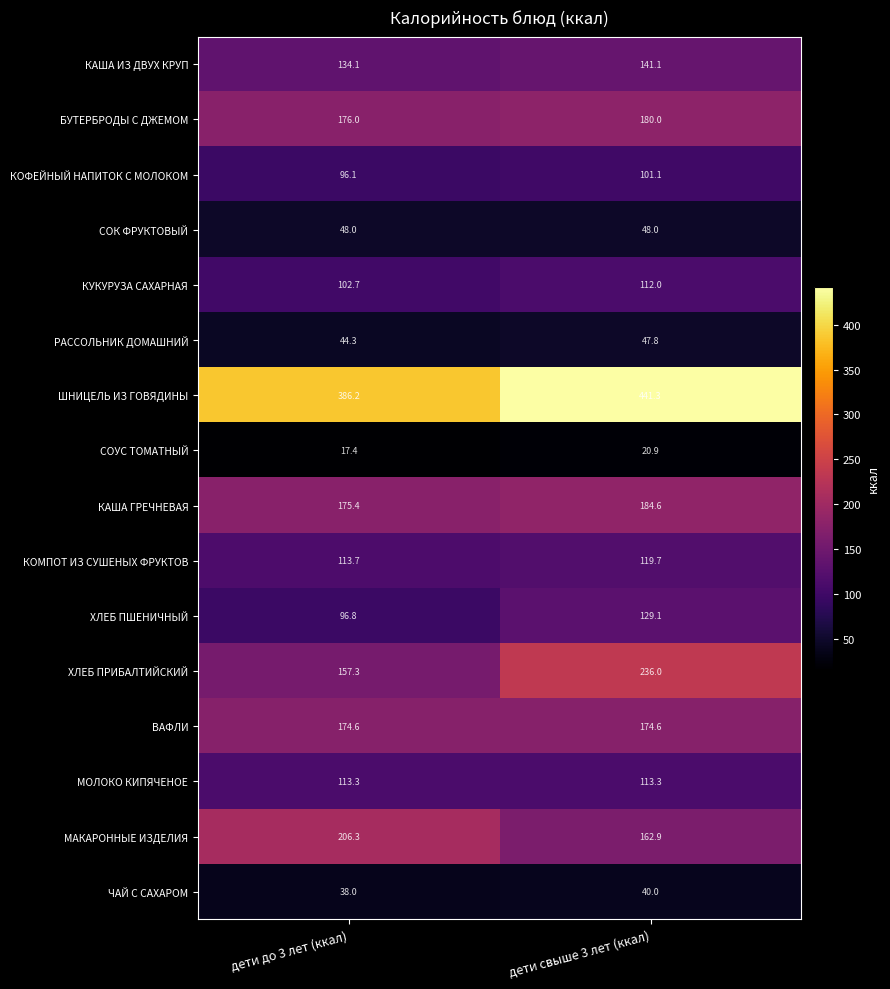

Which category has the highest value in the КОФЕЙНЫЙ НАПИТОК С МОЛОКОМ series?

дети свыше 3 лет (ккал)